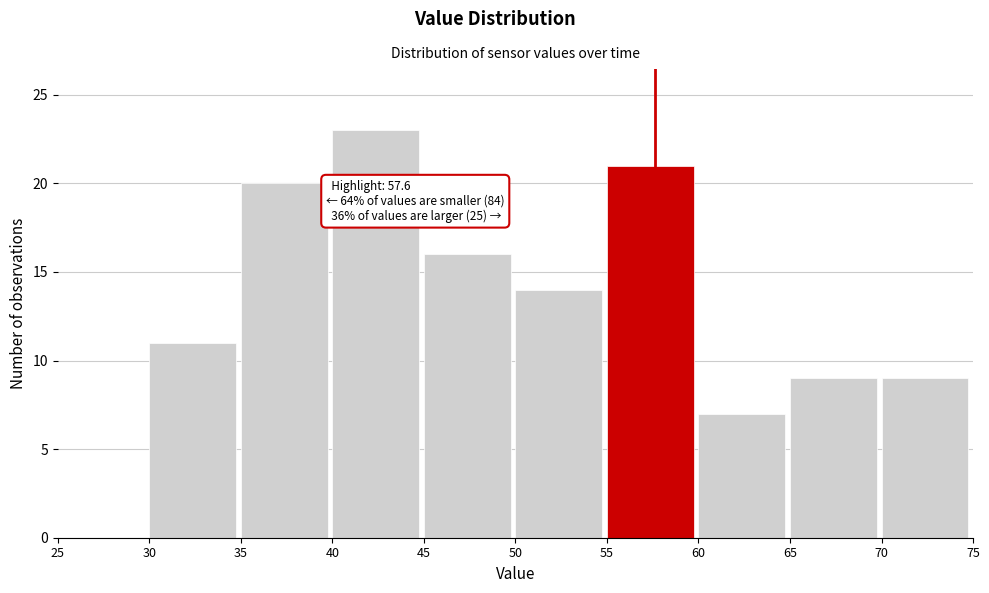

Over which range of the x-axis is the bar tallest?

40 to 45